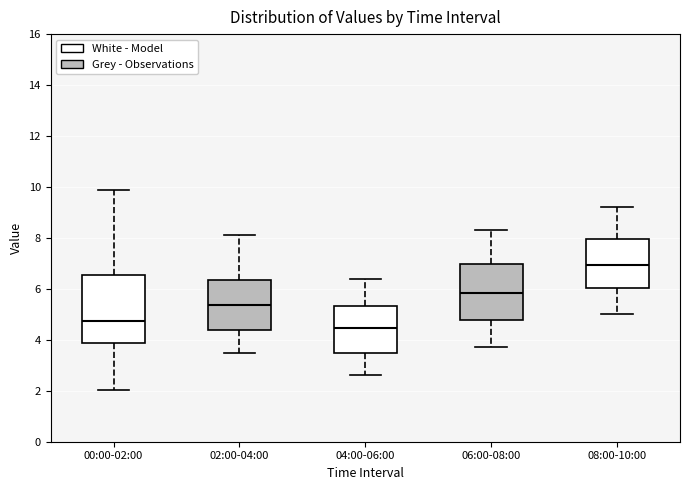

Where does the upper whisker of the box for 06:00-08:00 end on the y-axis? The values are not printed on the chart, so give them approximately, as read against the axis.

8.4